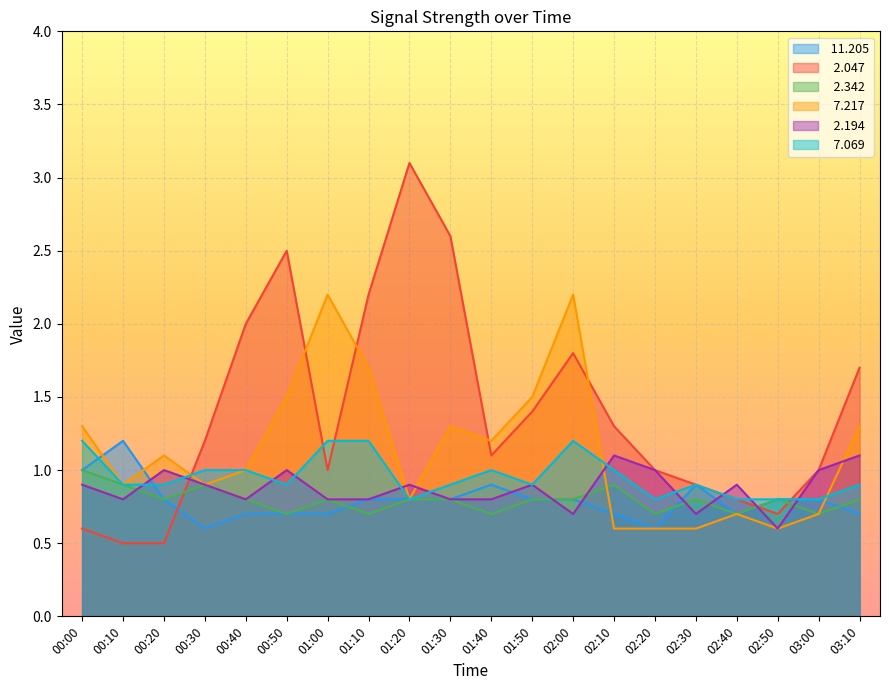

What is the lowest value of the   2.047 series?

0.5